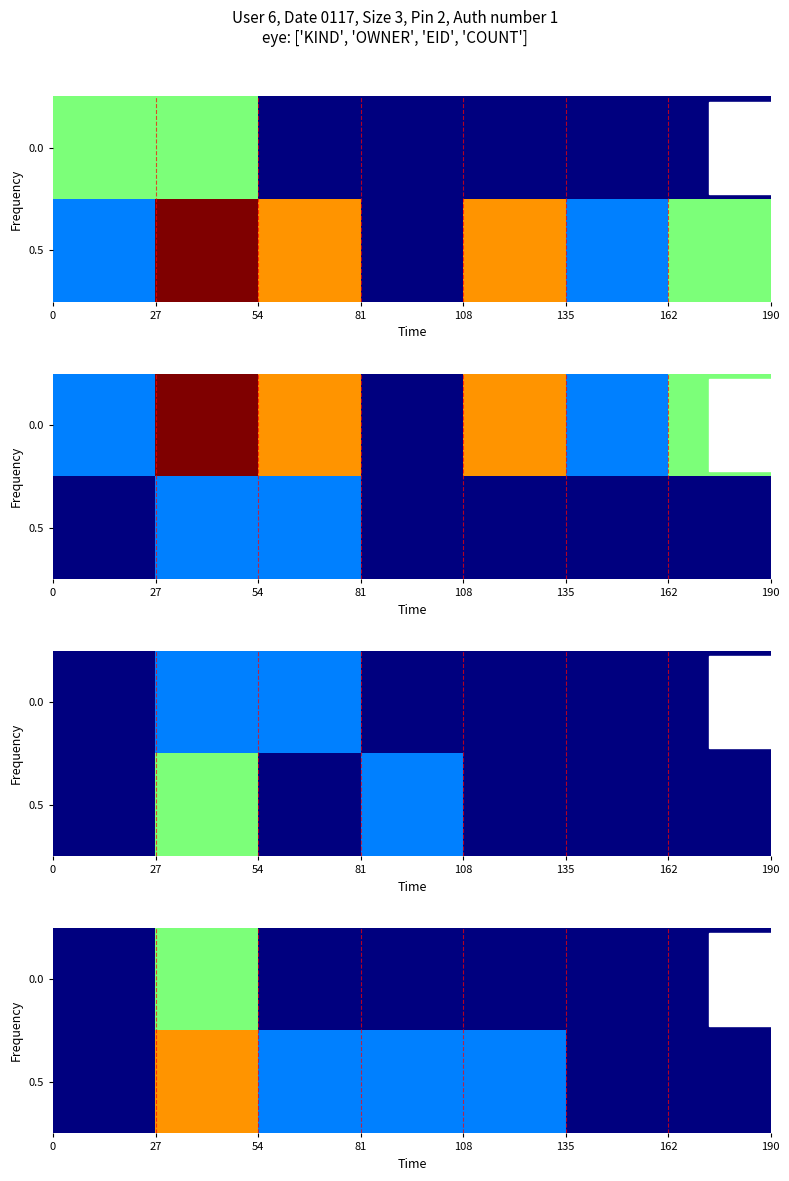

What is the greatest value displayed?

0.8